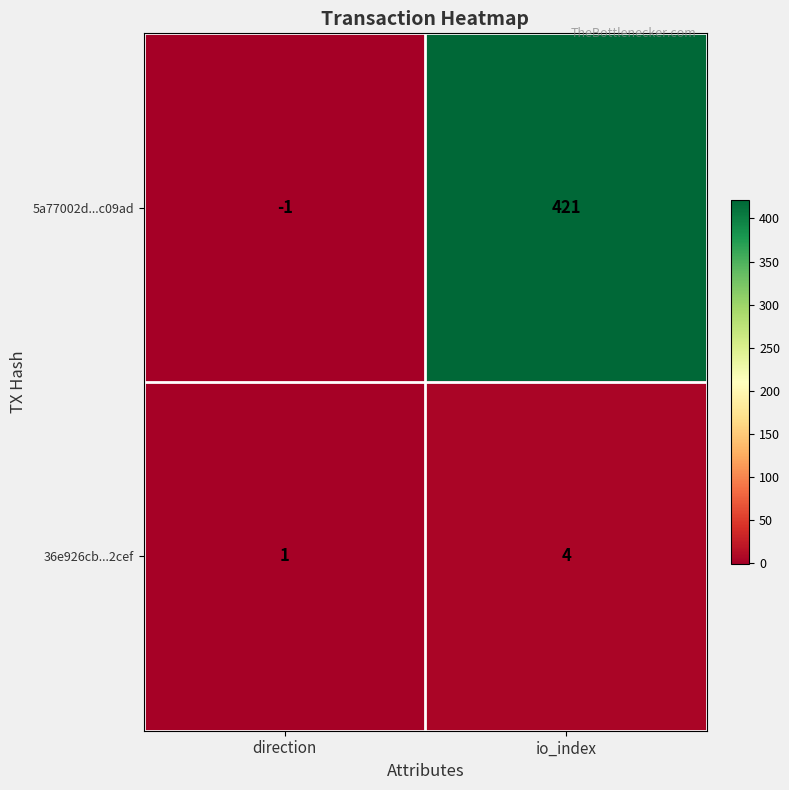

Reading left to right, list all the values displayed in this chart.

5a77002d...c09ad: direction=-1	io_index=421
36e926cb...2cef: direction=1	io_index=4